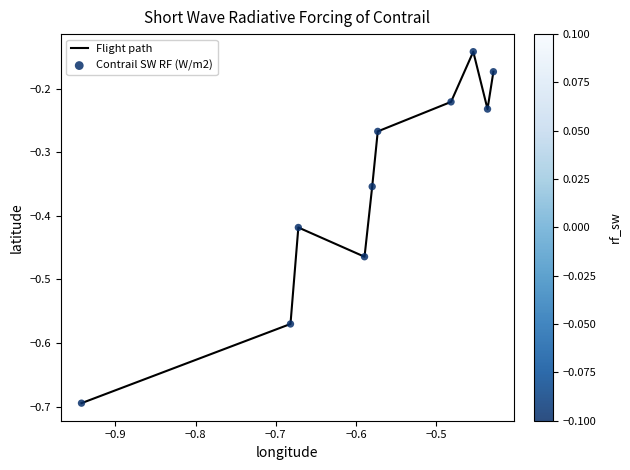

What is the difference between the maximum and minimum values?

0.6